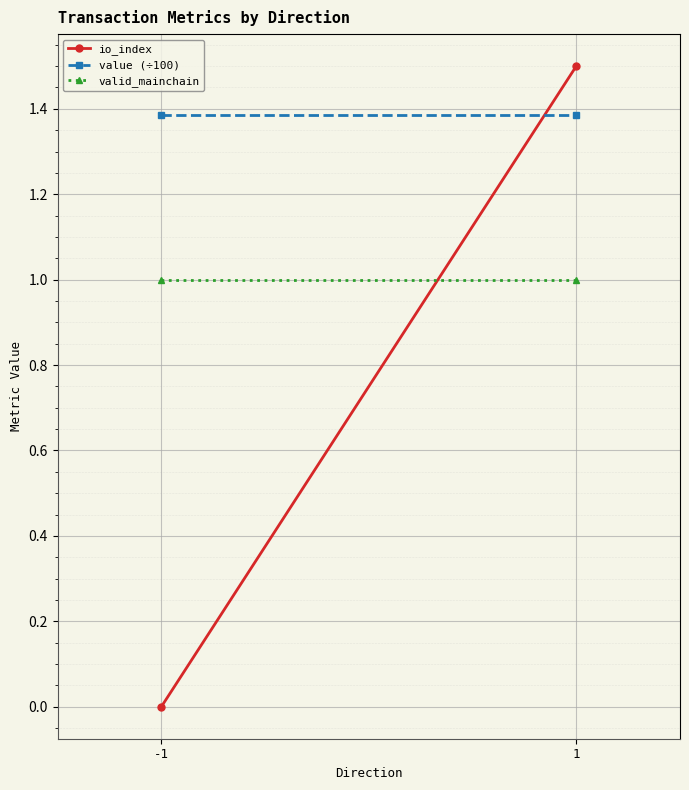

How many values in the io_index series exceed 1?

1